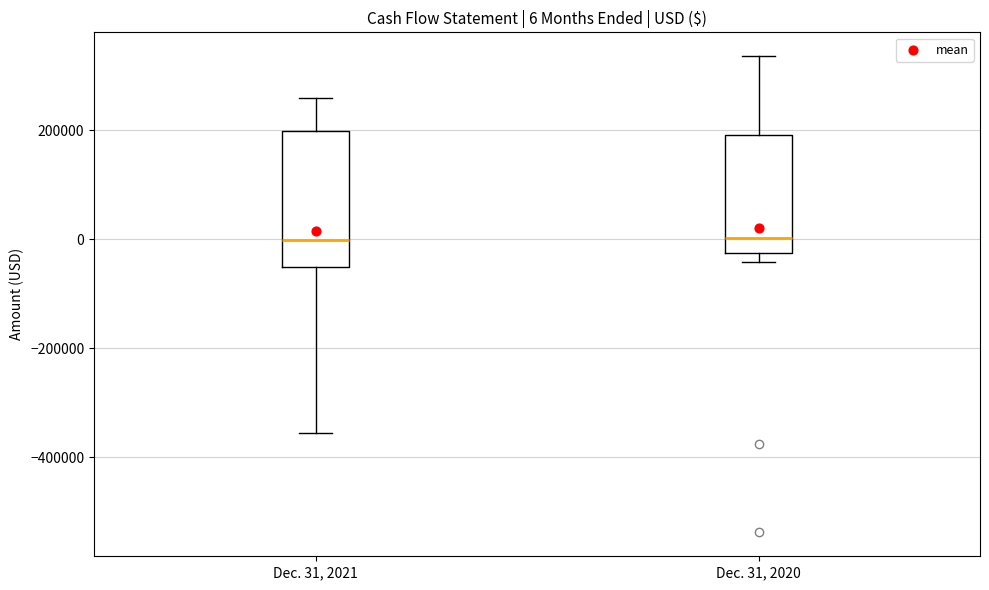

Which box is the tallest, from its lower edge to its upper edge?

Dec. 31, 2021